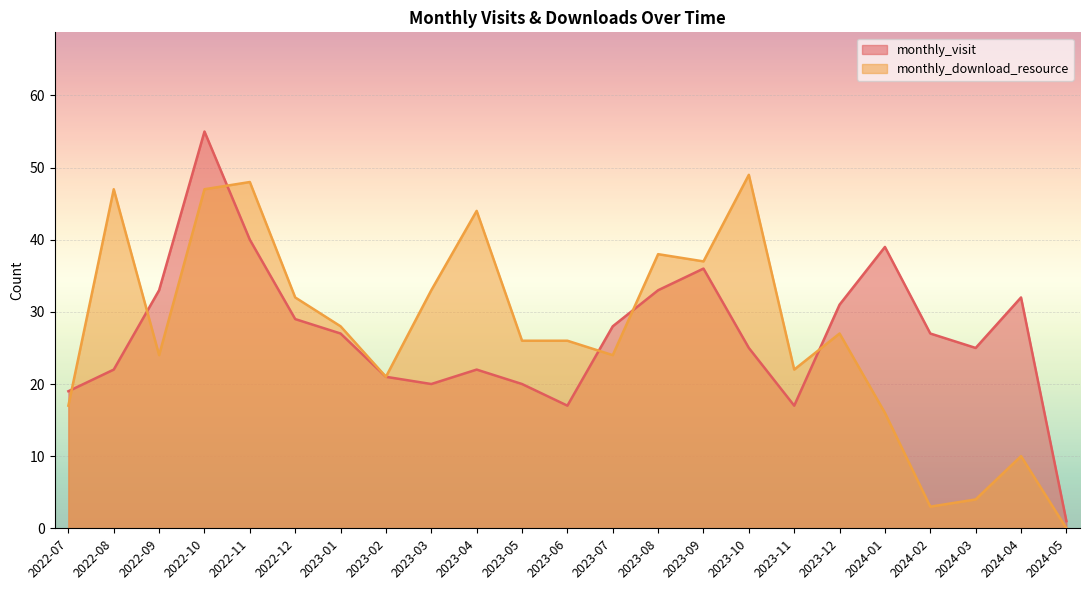

What is the difference between the highest and lowest values at 2024-04?

22